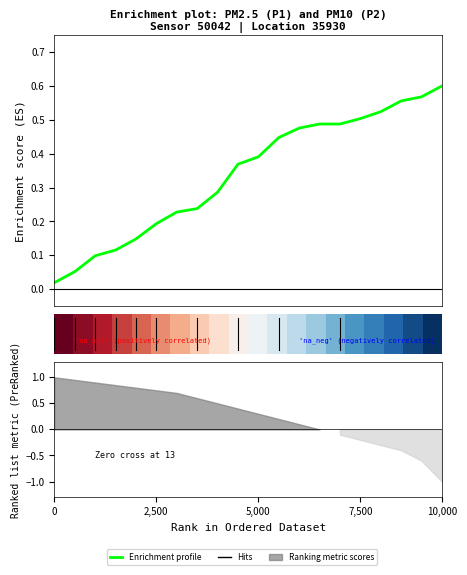

What is the approximate value of Enrichment profile at 10,000?

0.6